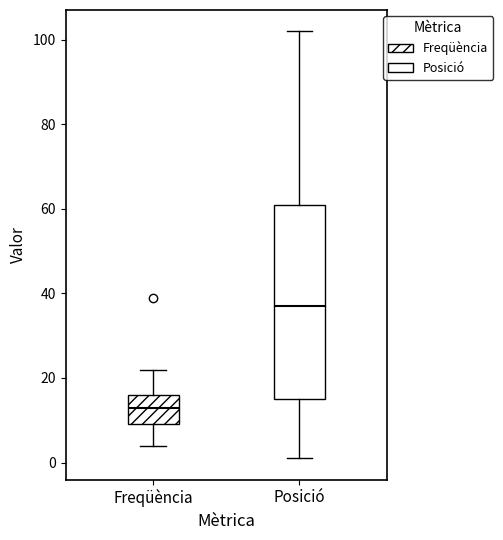

Which box has the lowest median line?

Freqüència